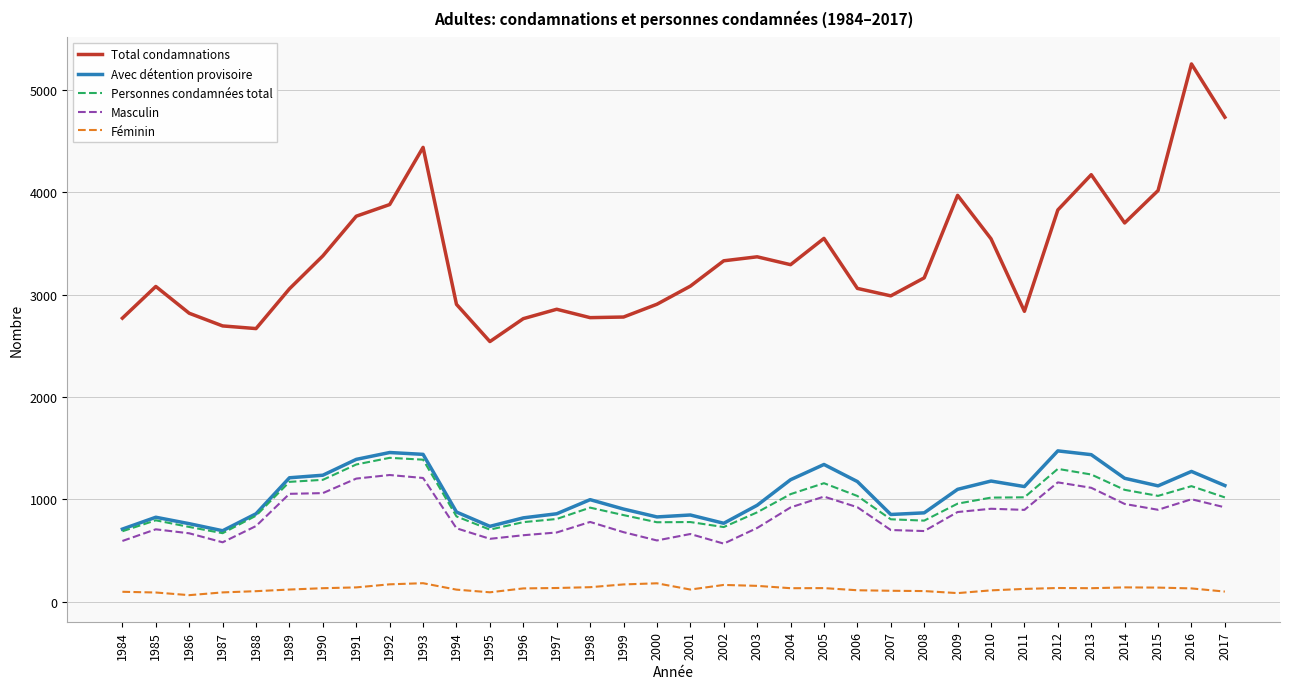

Which series has the largest range (max minus min)?

Total condamnations